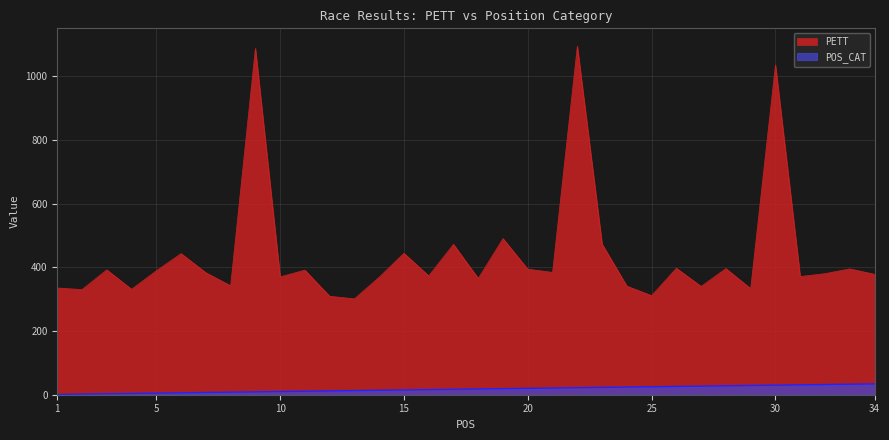

The value of POS_CAT at 8 is 8. True or false?

True